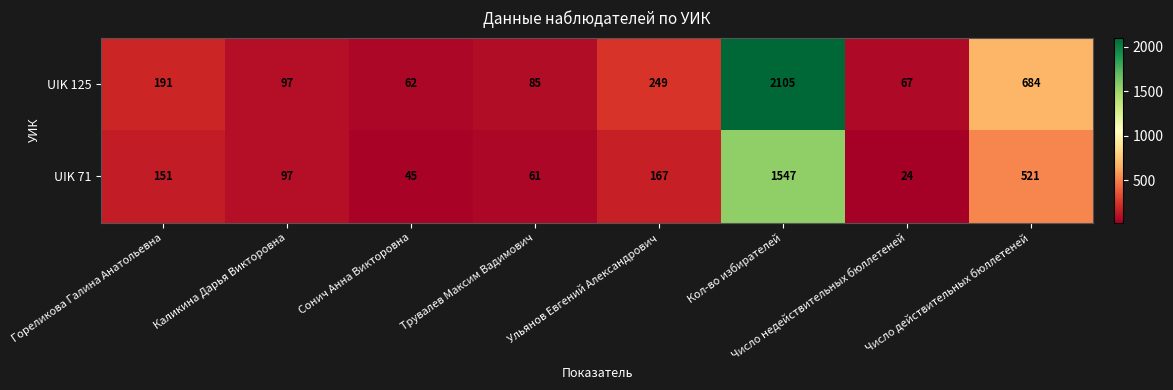

What is the spread (max minus min) of values at Сонич Анна Викторовна?

17